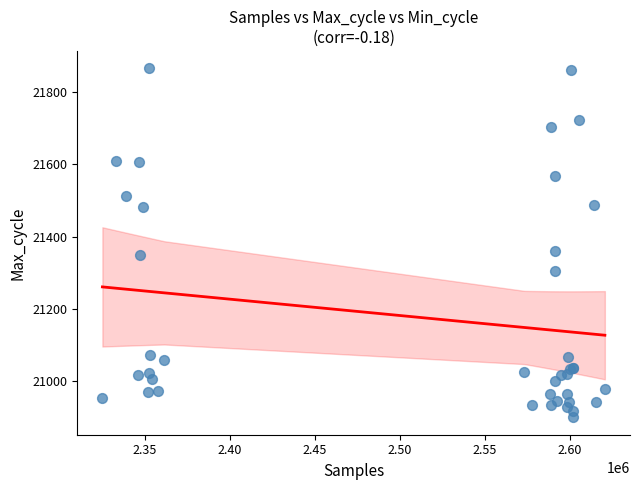

What Y value in the scatter plot is closest to 21382?

21361